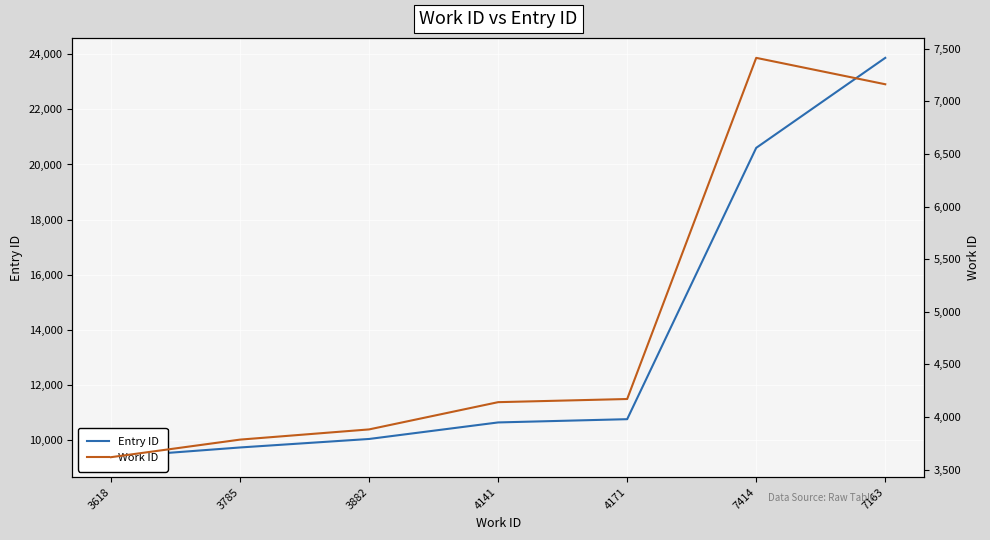

What is the difference between the maximum and second lowest values in the Entry ID series?

14117